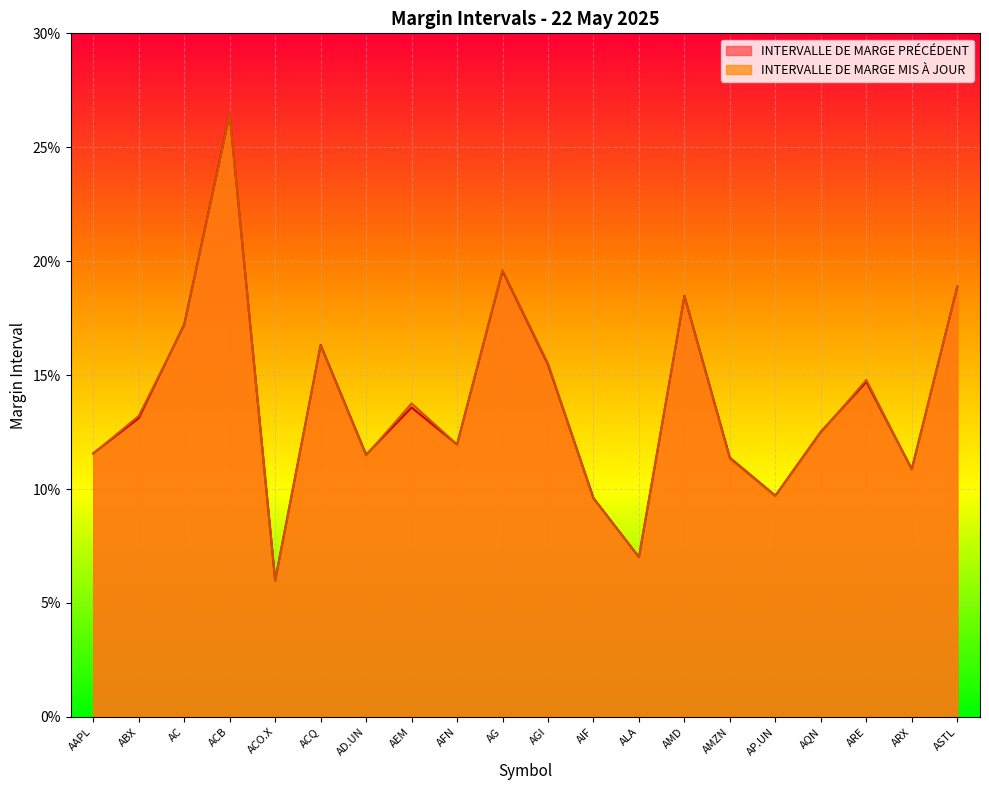

How many data points does each series have?

20